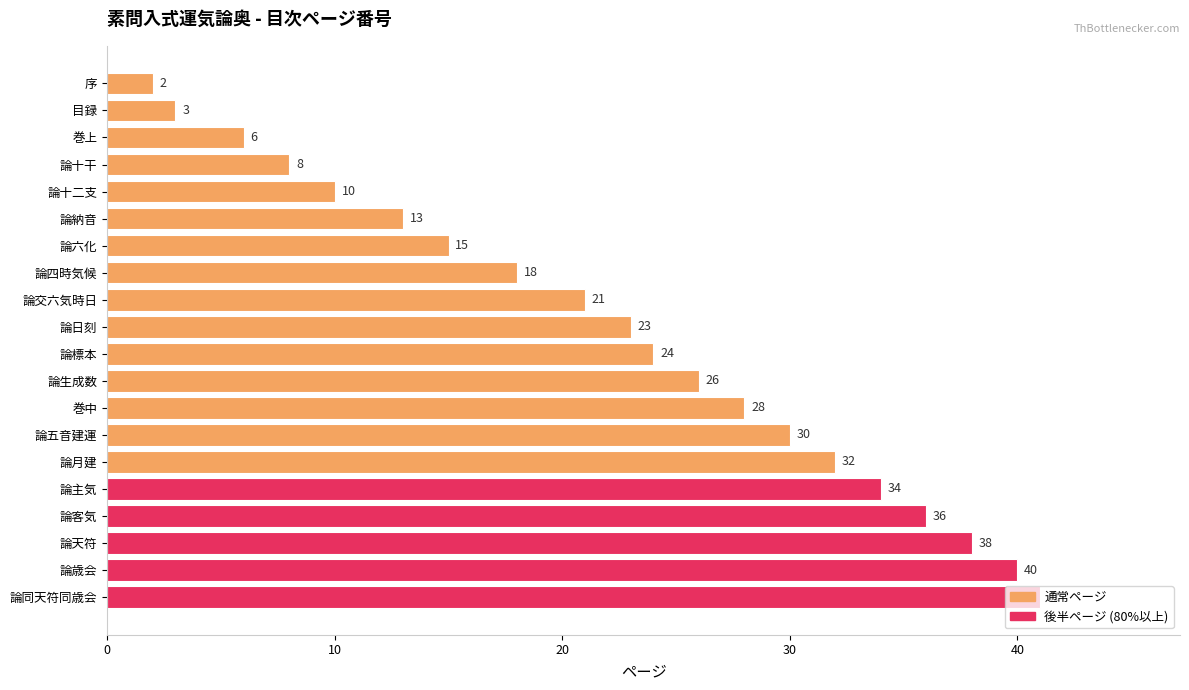

Is it true that the value at 論四時気候 is 4?

False